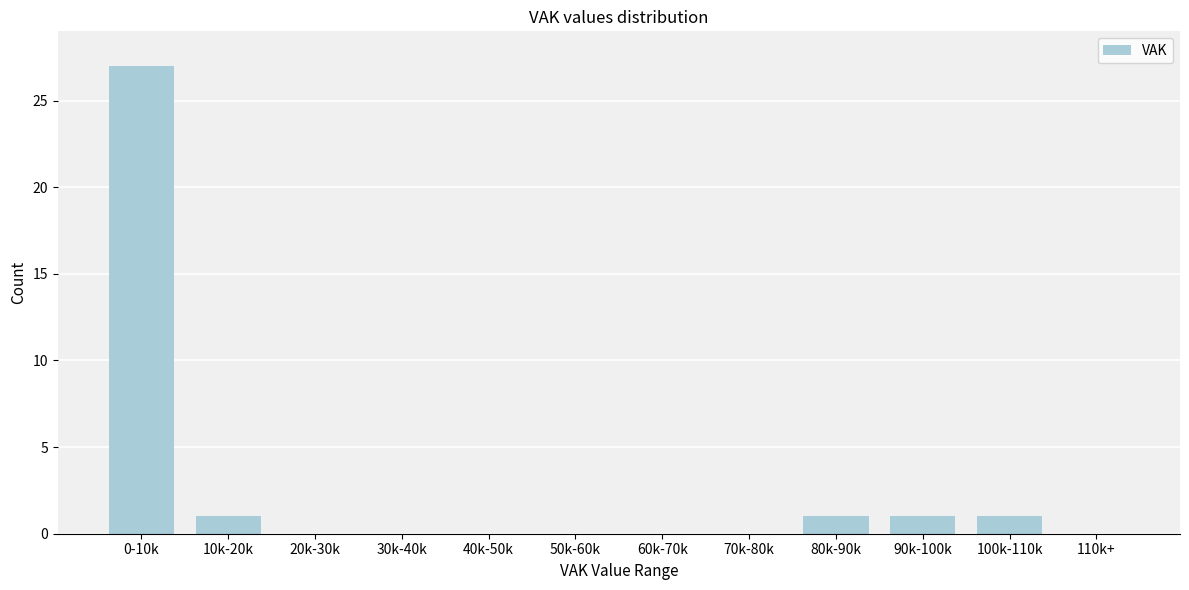

Reading right to left, list all the values displayed in this chart.

110k+=0	100k-110k=1	90k-100k=1	80k-90k=1	70k-80k=0	60k-70k=0	50k-60k=0	40k-50k=0	30k-40k=0	20k-30k=0	10k-20k=1	0-10k=27